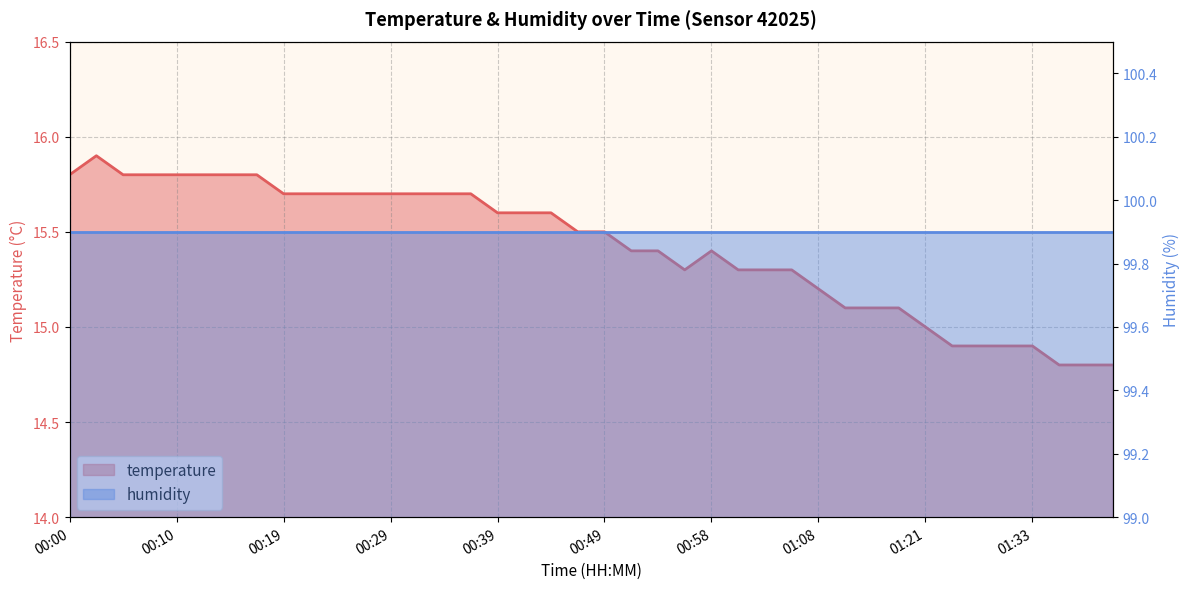

What is the difference between the maximum and minimum values?

1.1